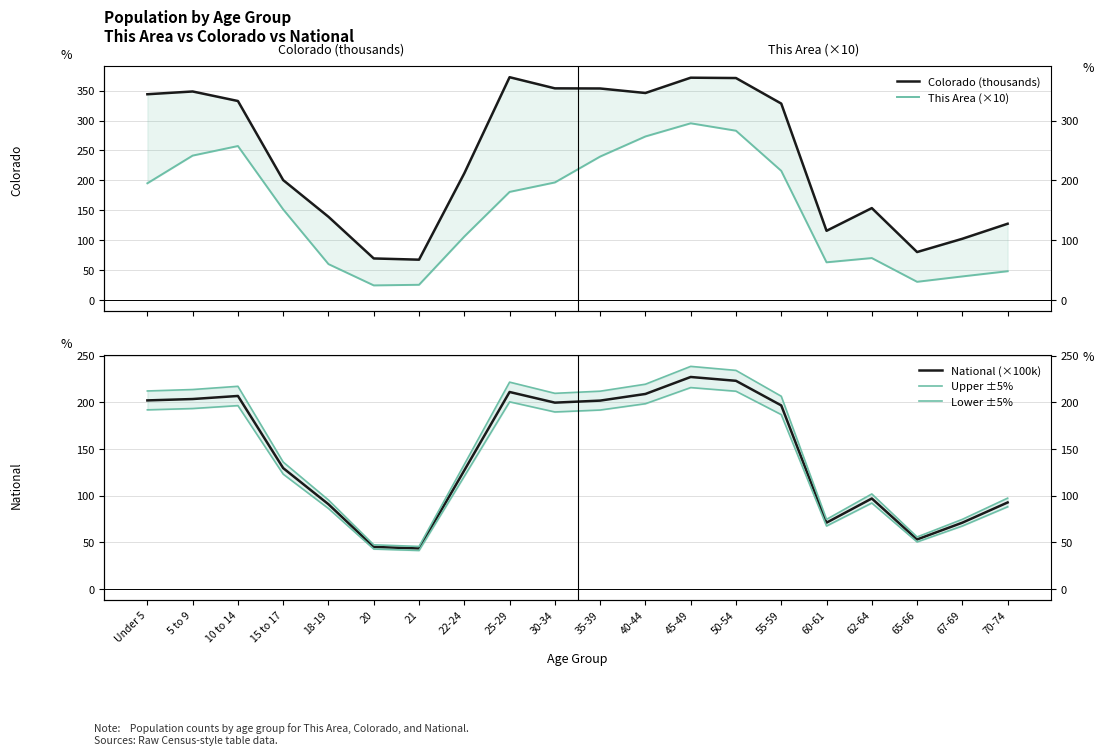

How many distinct data groups are displayed?

5